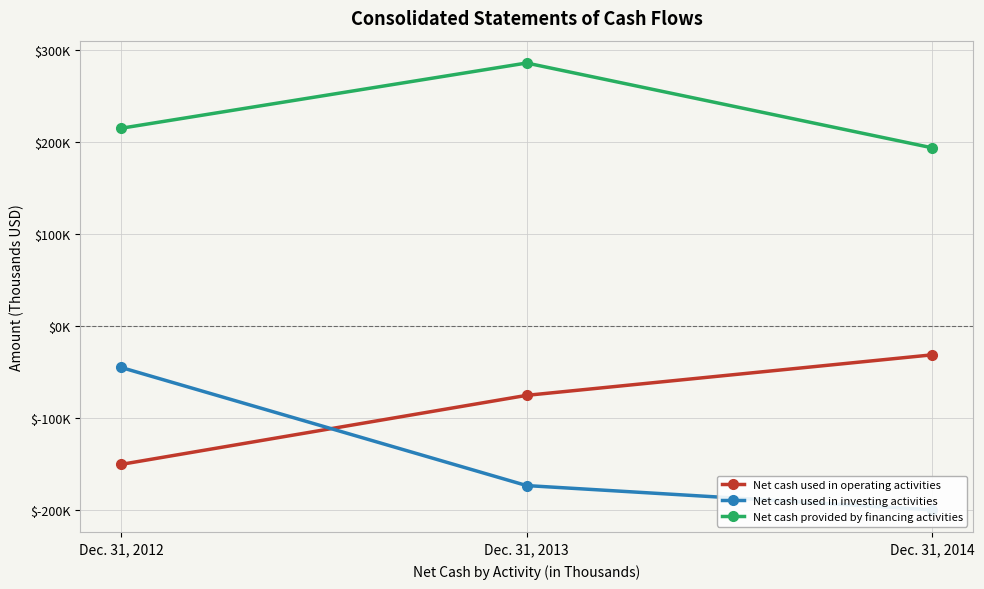

Is the value of Net cash used in operating activities at Dec. 31, 2013 greater than the value of Net cash provided by financing activities at Dec. 31, 2013?

No